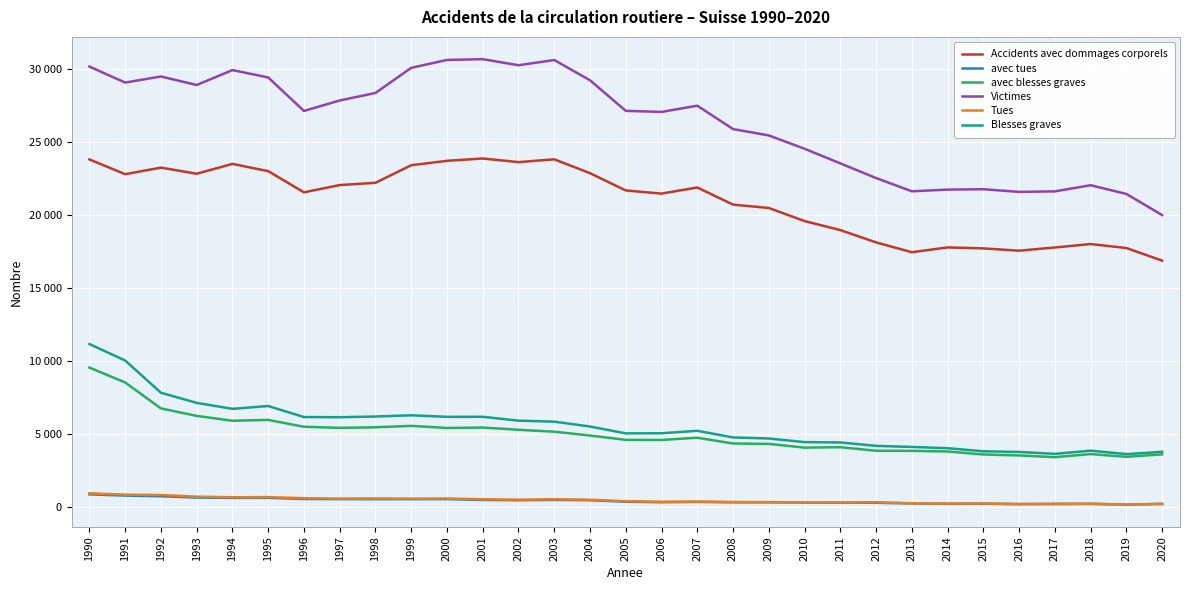

Reading left to right, list all the values displayed in this chart.

Accidents avec dommages corporels: 1990=23834	1991=22821	1992=23272	1993=22852	1994=23527	1995=23030	1996=21578	1997=22075	1998=22232	1999=23434	2000=23737	2001=23896	2002=23647	2003=23840	2004=22891	2005=21706	2006=21491	2007=21911	2008=20736	2009=20506	2010=19609	2011=18990	2012=18148	2013=17473	2014=17803	2015=17736	2016=17577	2017=17799	2018=18033	2019=17761	2020=16897
avec tues: 1990=878	1991=797	1992=748	1993=661	1994=637	1995=640	1996=562	1997=553	1998=550	1999=549	2000=555	2001=496	2002=476	2003=499	2004=478	2005=373	2006=340	2007=361	2008=336	2009=335	2010=313	2011=312	2012=301	2013=257	2014=229	2015=238	2016=208	2017=219	2018=228	2019=179	2020=224
avec blesses graves: 1990=9569	1991=8547	1992=6769	1993=6258	1994=5923	1995=5981	1996=5512	1997=5438	1998=5475	1999=5574	2000=5428	2001=5458	2002=5305	2003=5173	2004=4912	2005=4614	2006=4608	2007=4760	2008=4366	2009=4337	2010=4082	2011=4110	2012=3867	2013=3859	2014=3818	2015=3612	2016=3548	2017=3427	2018=3640	2019=3454	2020=3619
Victimes: 1990=30197	1991=29100	1992=29517	1993=28933	1994=29955	1995=29451	1996=27155	1997=27872	1998=28387	1999=30110	2000=30650	2001=30704	2002=30287	2003=30644	2004=29256	2005=27163	2006=27088	2007=27516	2008=25913	2009=25479	2010=24564	2011=23562	2012=22557	2013=21648	2014=21764	2015=21791	2016=21608	2017=21643	2018=22064	2019=21467	2020=20022
Tues: 1990=954	1991=860	1992=834	1993=723	1994=679	1995=692	1996=616	1997=587	1998=597	1999=583	2000=592	2001=544	2002=513	2003=546	2004=510	2005=409	2006=370	2007=384	2008=357	2009=349	2010=327	2011=320	2012=339	2013=269	2014=243	2015=253	2016=216	2017=230	2018=233	2019=187	2020=227
Blesses graves: 1990=11182	1991=10052	1992=7844	1993=7149	1994=6740	1995=6933	1996=6177	1997=6166	1998=6213	1999=6299	2000=6191	2001=6194	2002=5931	2003=5862	2004=5528	2005=5059	2006=5066	2007=5235	2008=4780	2009=4708	2010=4458	2011=4437	2012=4202	2013=4129	2014=4043	2015=3830	2016=3785	2017=3654	2018=3873	2019=3639	2020=3793